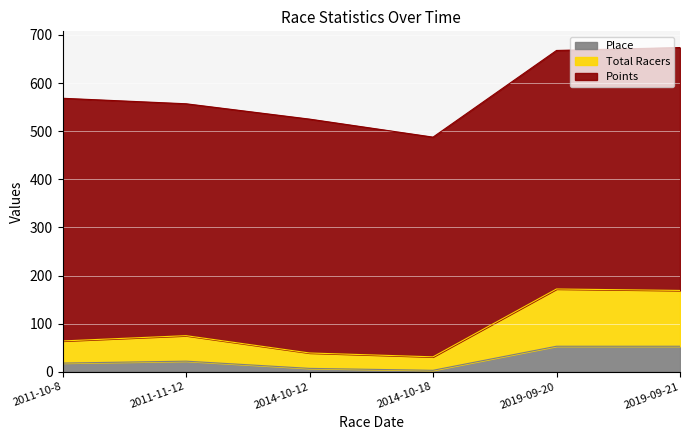

The Place series shows 3.0 at 2014-10-18. True or false?

True